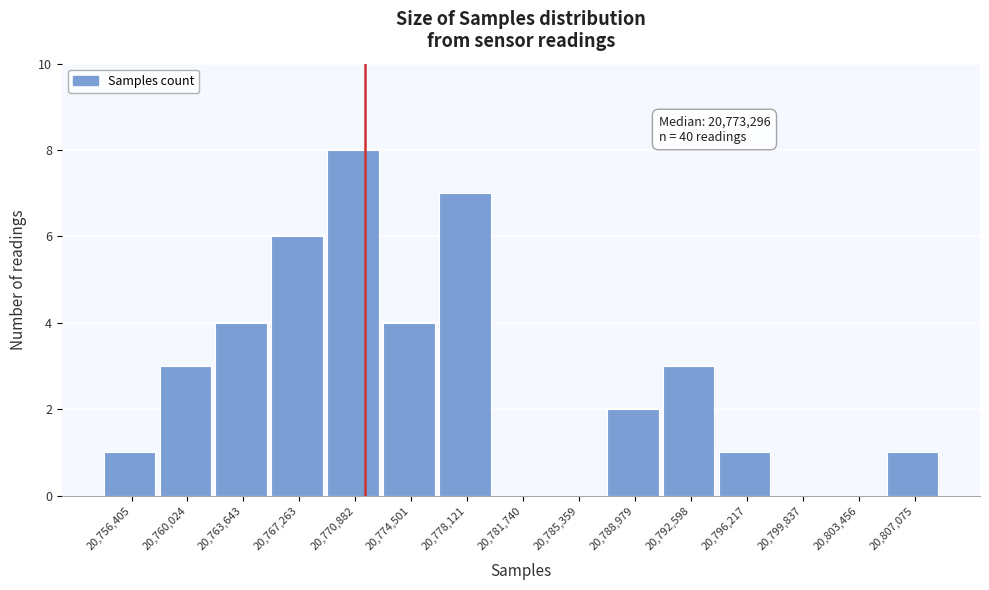

Reading left to right, extract all data points from this chart.

20,756,405=1	20,760,024=3	20,763,643=4	20,767,263=6	20,770,882=8	20,774,501=4	20,778,121=7	20,781,740=0	20,785,359=0	20,788,979=2	20,792,598=3	20,796,217=1	20,799,837=0	20,803,456=0	20,807,075=1